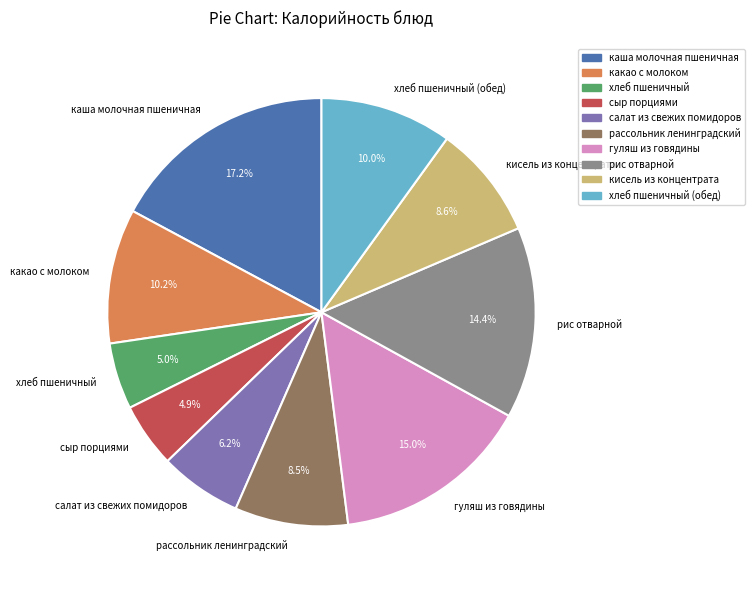

To the nearest percent, what is the average slice percentage?

10%